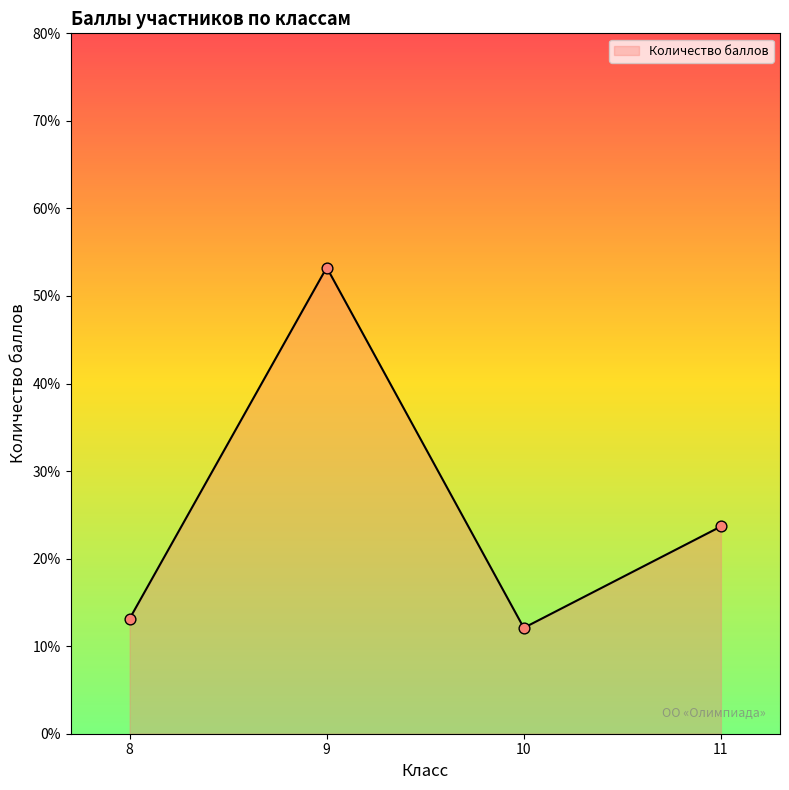

Between 9 and 10, which is larger?

9